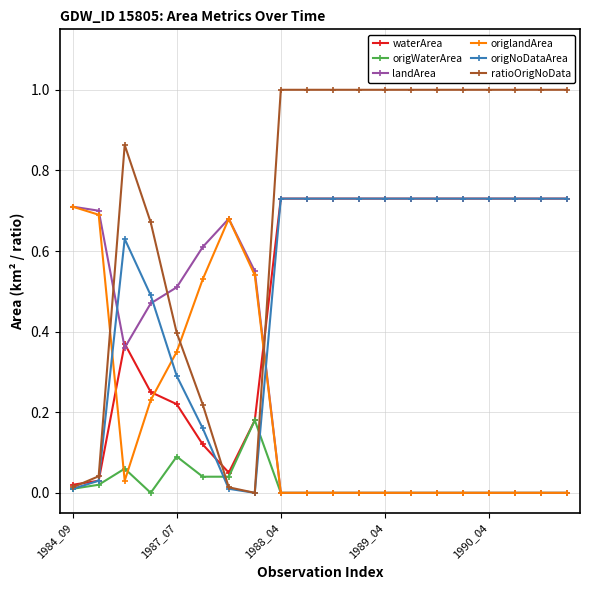

Which series has the largest total across all categories?

ratioOrigNoData